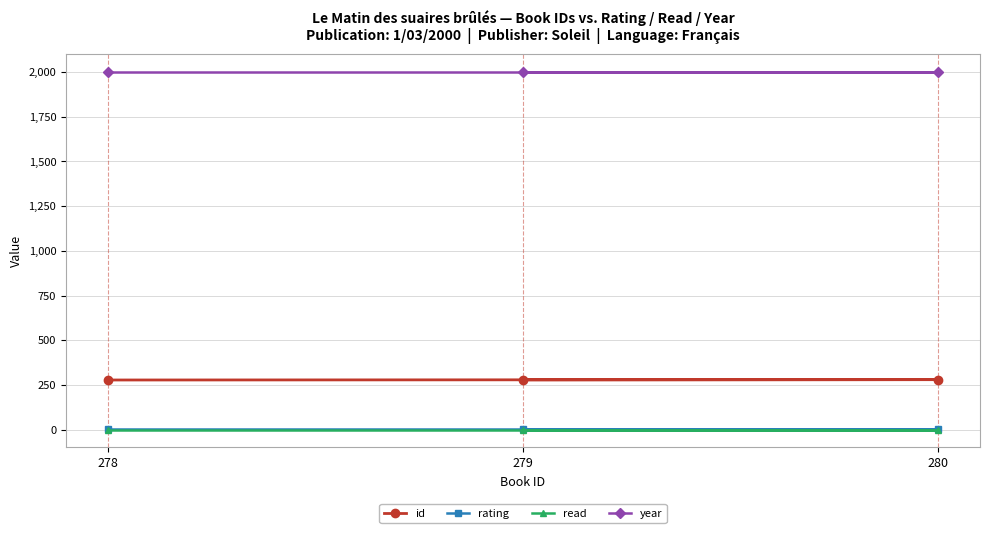

What are all the series names shown in the legend?

id, rating, read, year